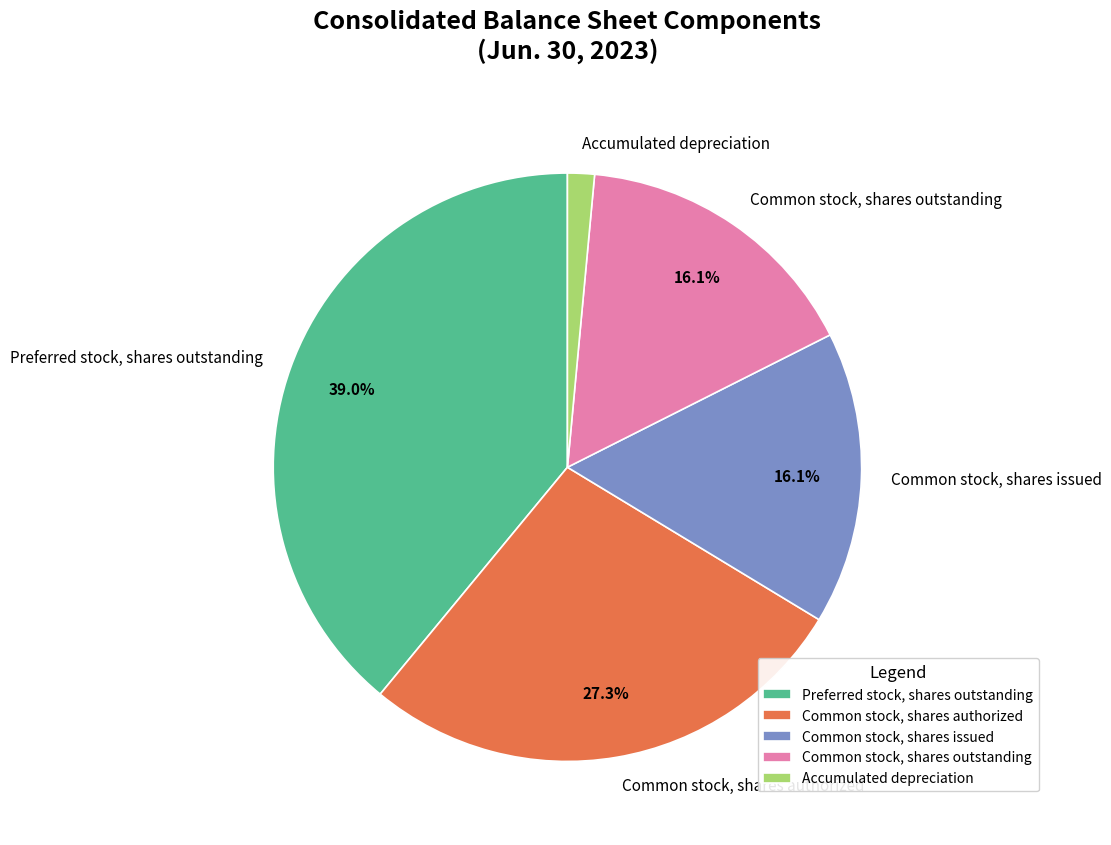

Which category has the biggest portion of the pie?

Preferred stock, shares outstanding